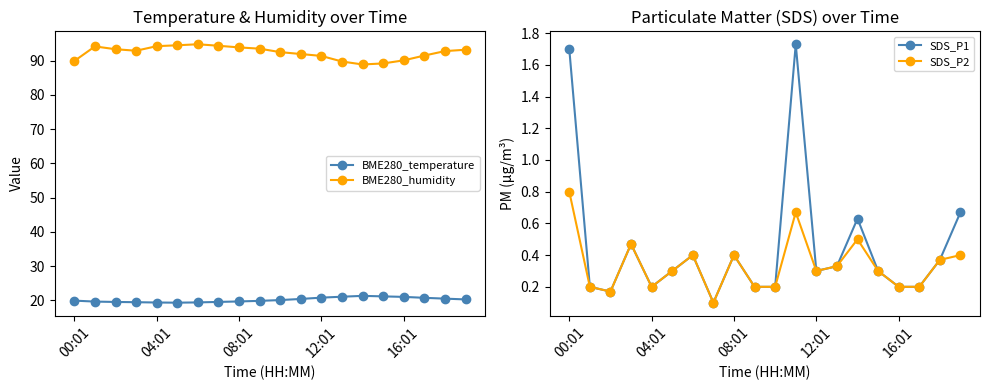

Between 19 and 9, which is larger?

19